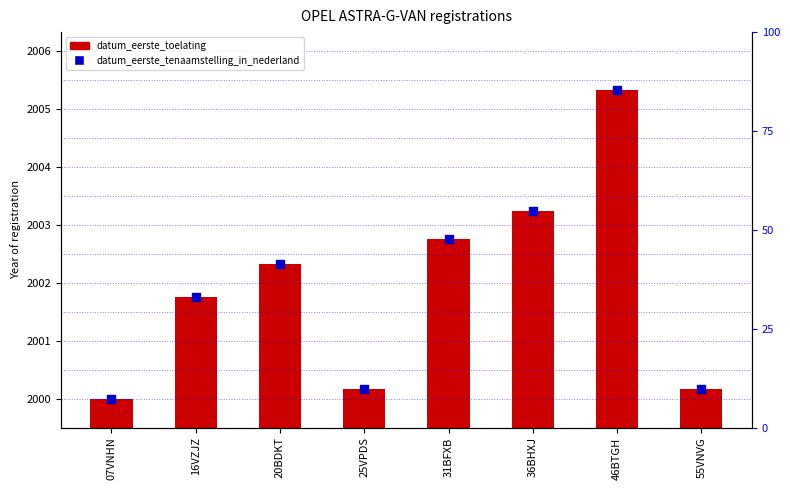

At how many categories does at least one series exceed 258?

8